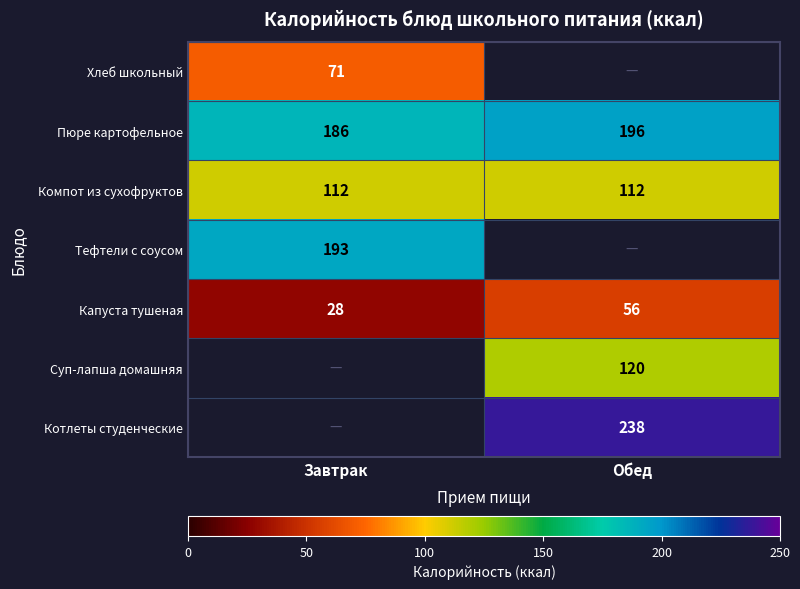

Is the value of Хлеб школьный at Завтрак greater than the value of Тефтели с соусом at Завтрак?

No